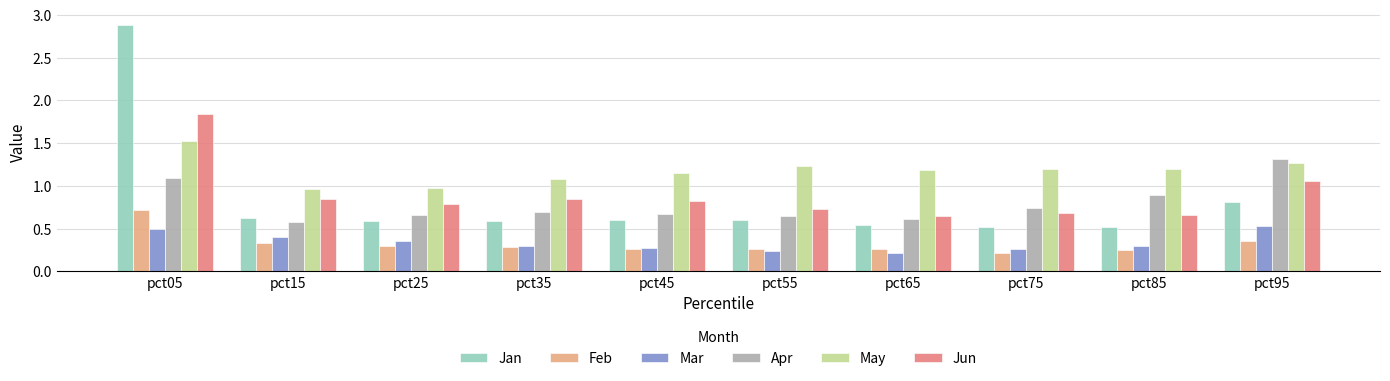

Which series has the widest spread of values?

Jan